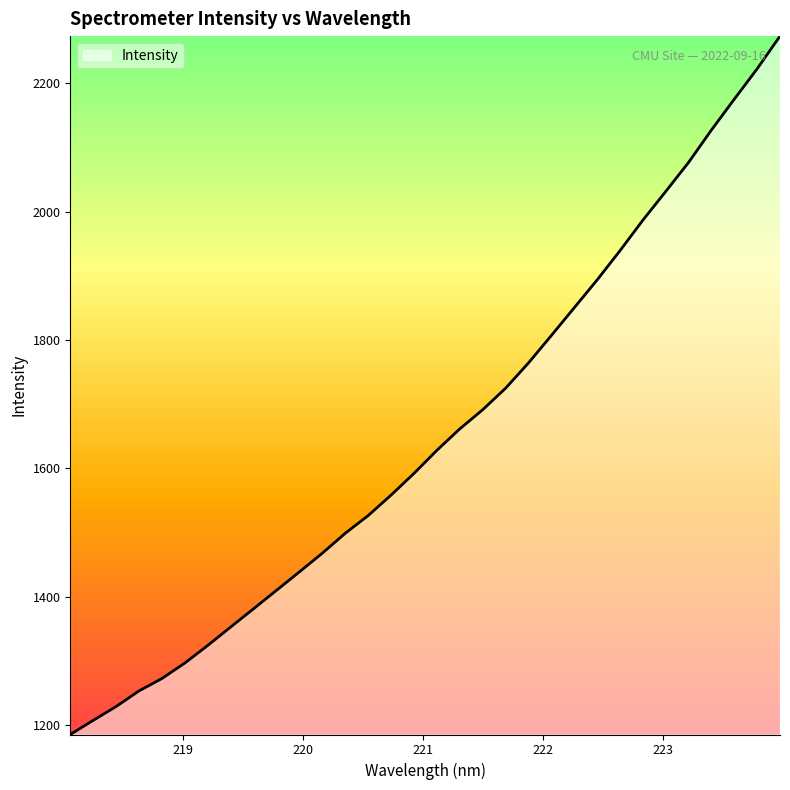

What is the minimum value shown in the chart?

1185.4